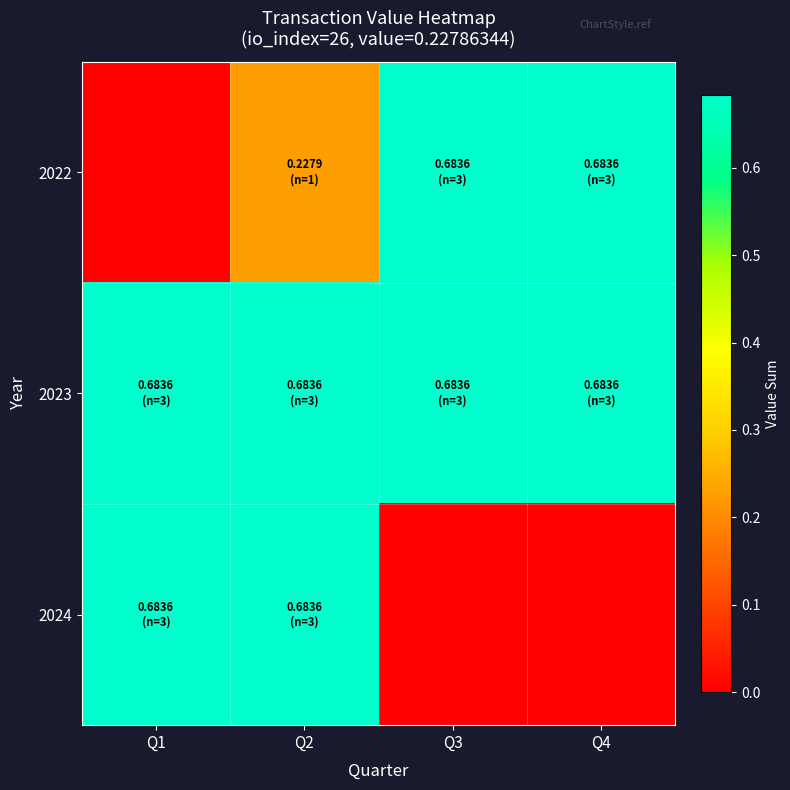

Rank the series by their average value, from highest to lowest.

2023, 2022, 2024